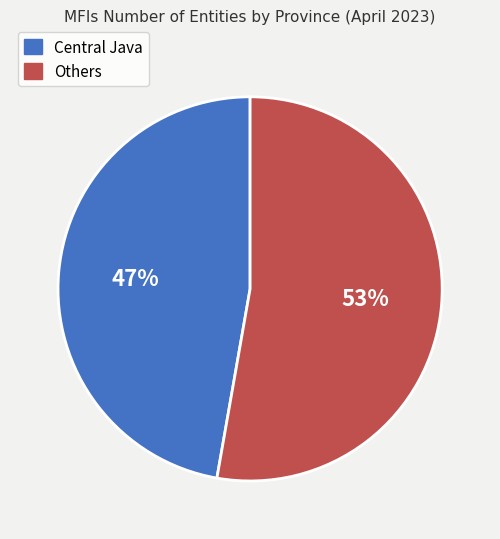

To the nearest percent, what is the average slice percentage?

50%